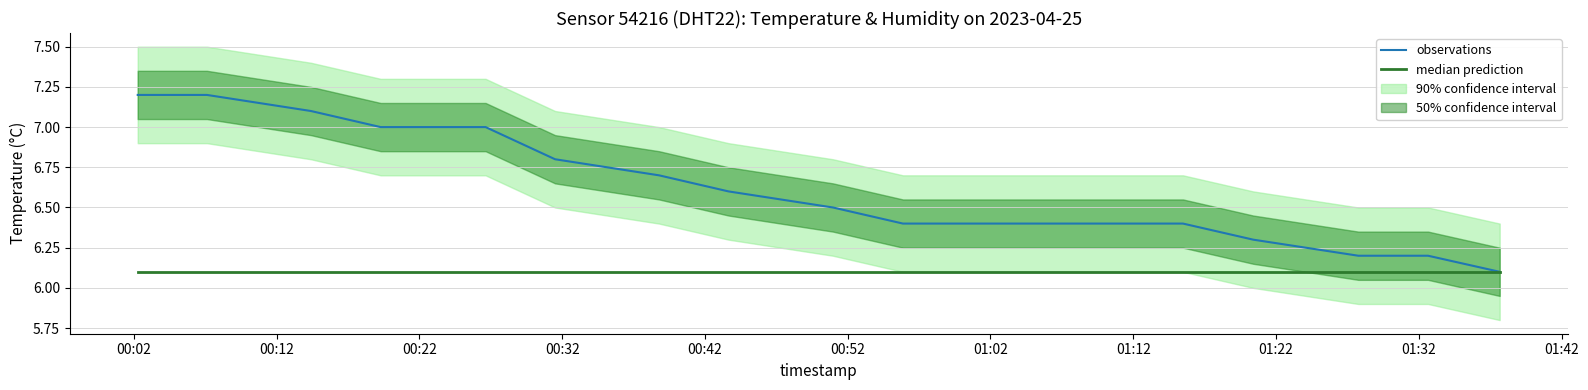

Which series has the largest total across all categories?

observations